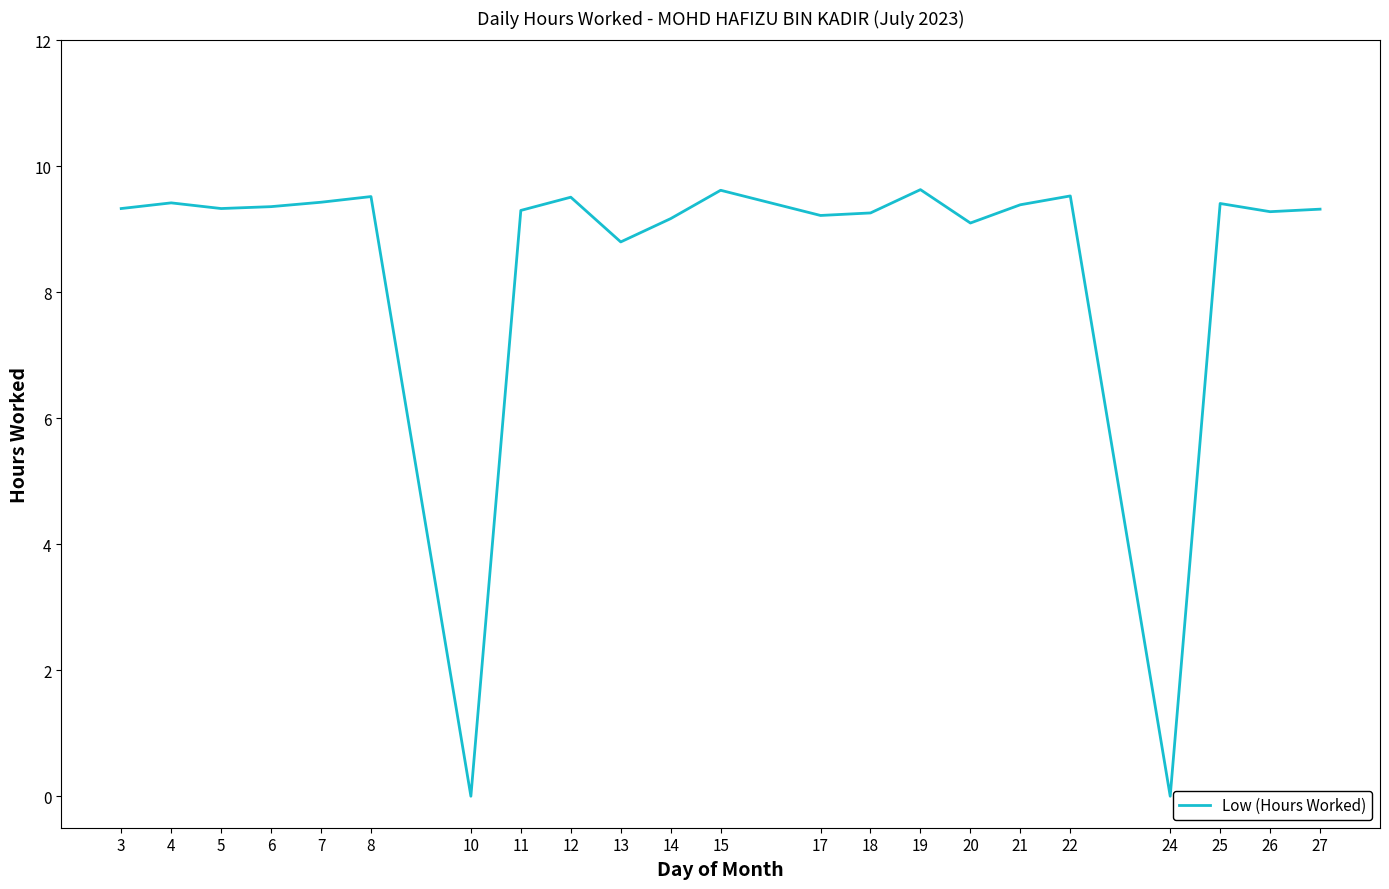

What is the change in value from 13 to 26?

+0.5